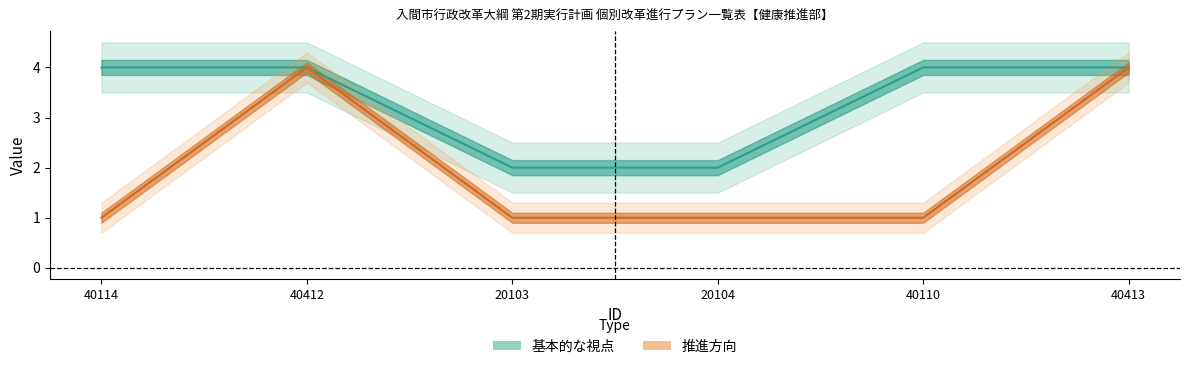

What is the label of the 6th point from the left?

40413